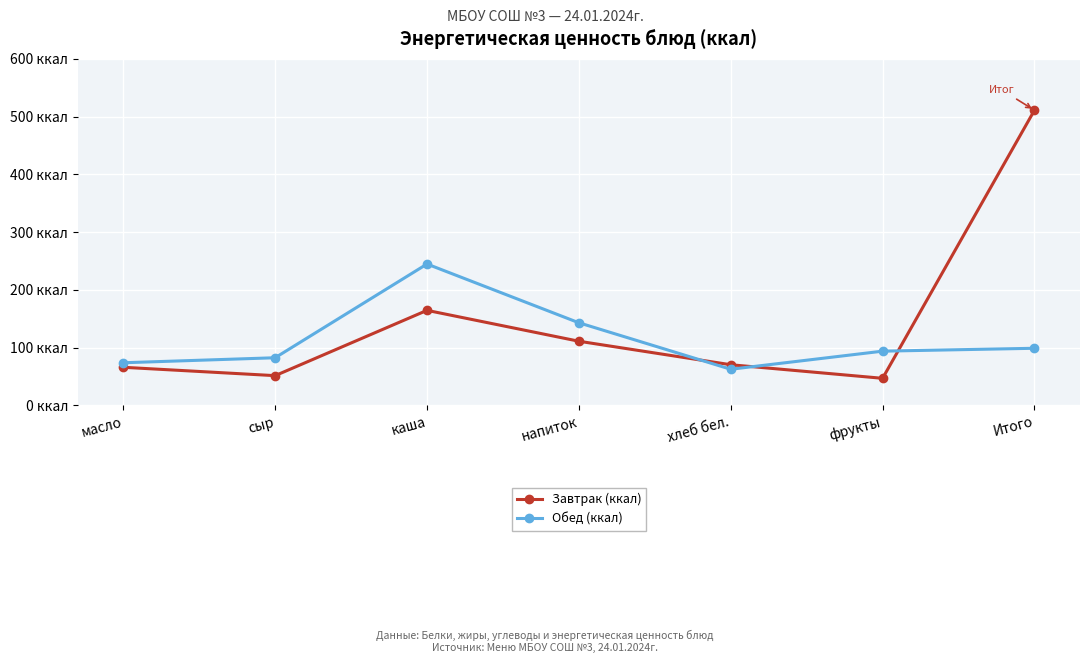

What is the highest value of the Завтрак (ккал) series?

511.0